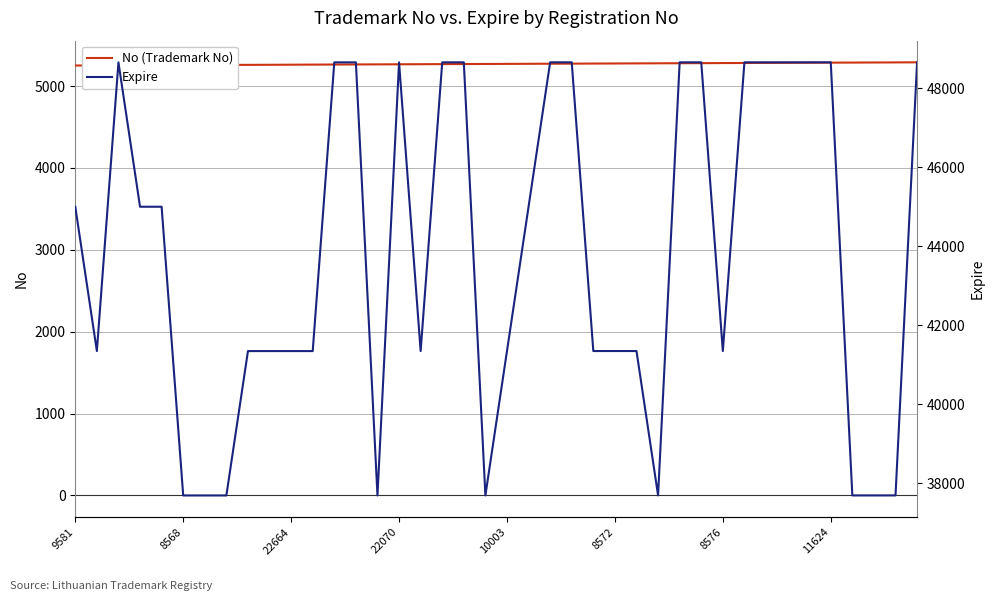

What is the minimum value for No (Trademark No)?

5251